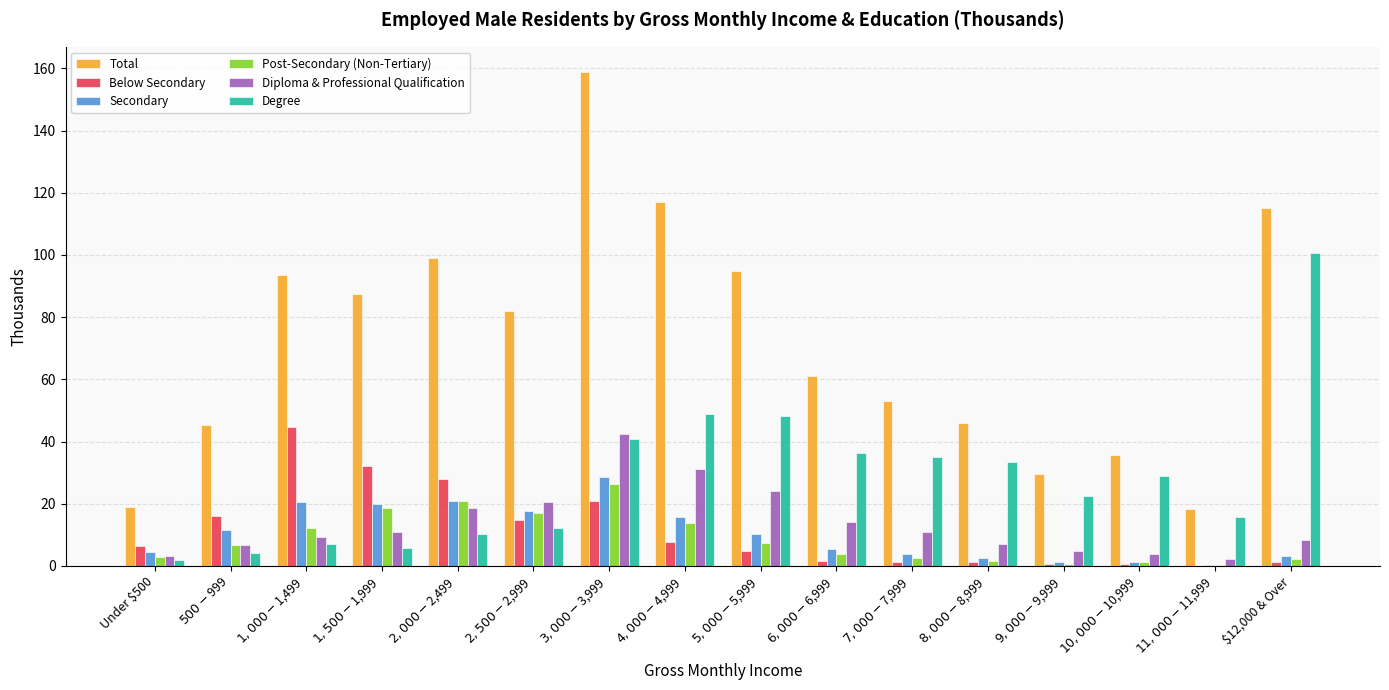

Is it true that Total equals 18.3 at $9,000-$9,999?

False